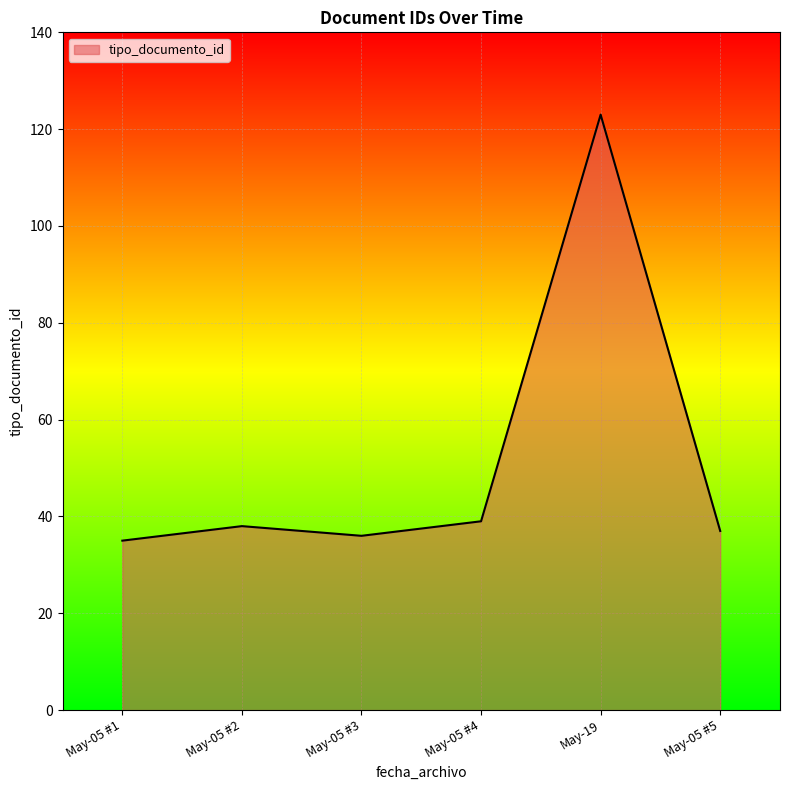

True or false: the data has more than 2 interior local peaks.

False